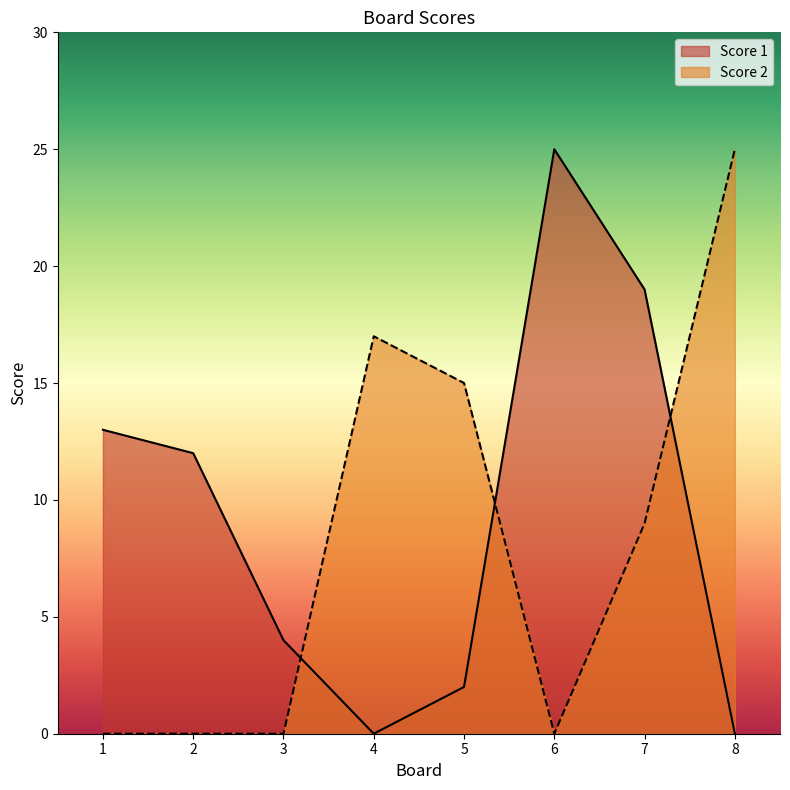

Between 4 and 8, which series saw the biggest shift?

Score 2